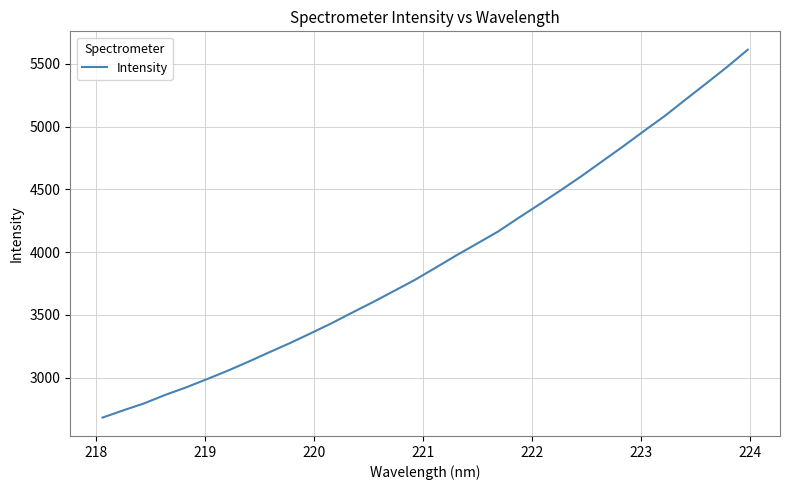

What is the difference between the maximum and minimum values?

2931.2